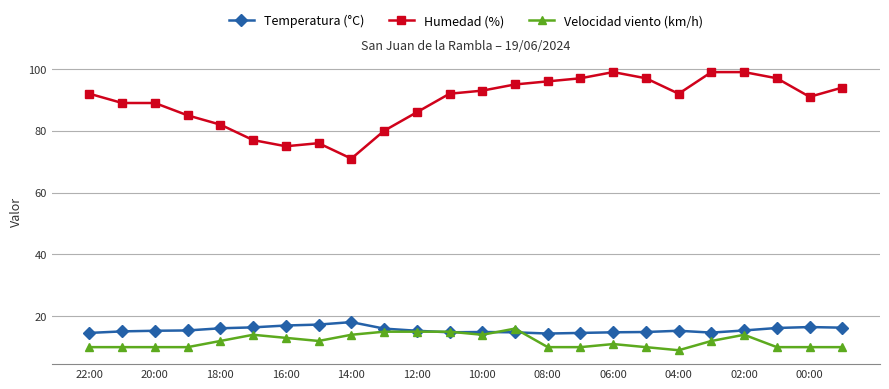

At how many categories does at least one series exceed 54?

24